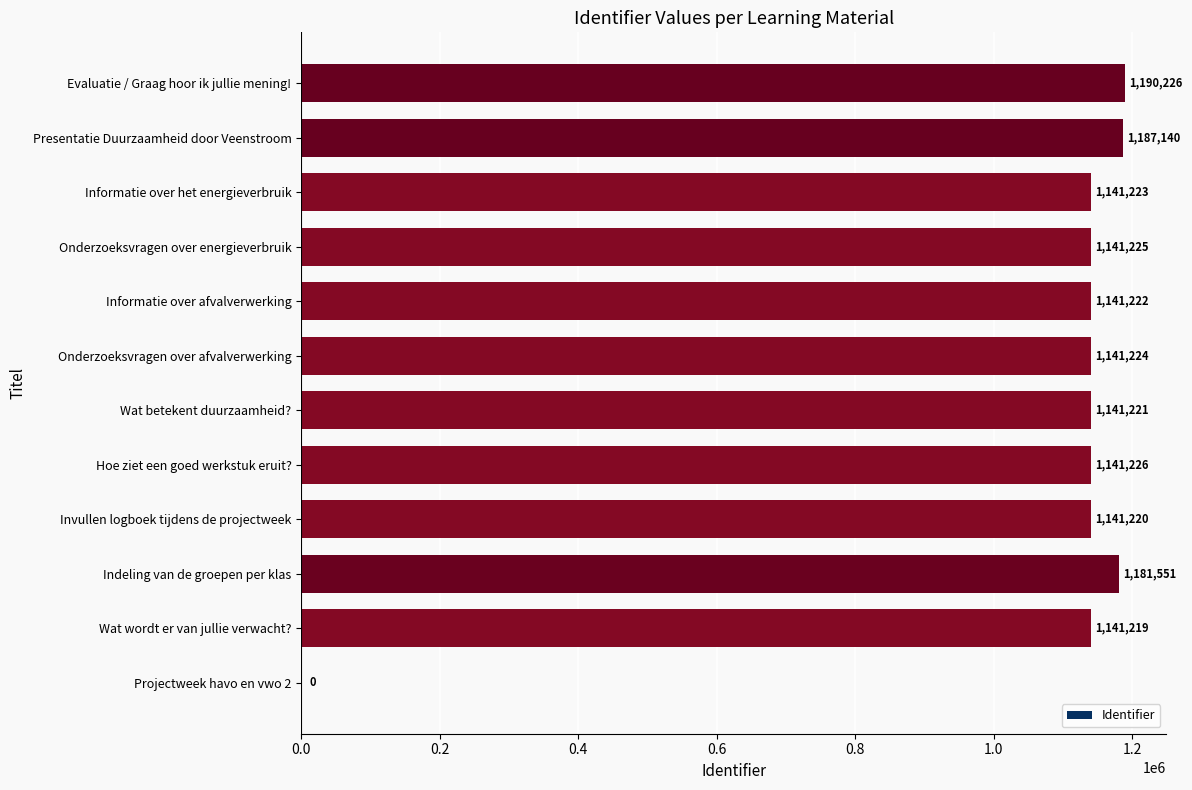

How many positive values are there?

11